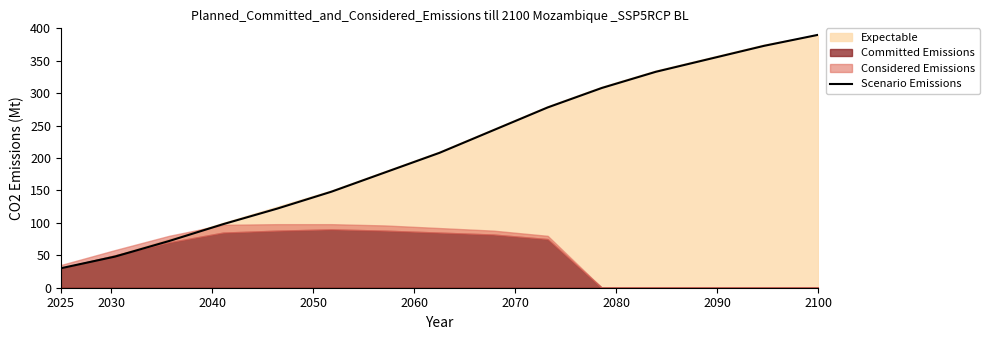

Does the chart have visible grid lines?

No